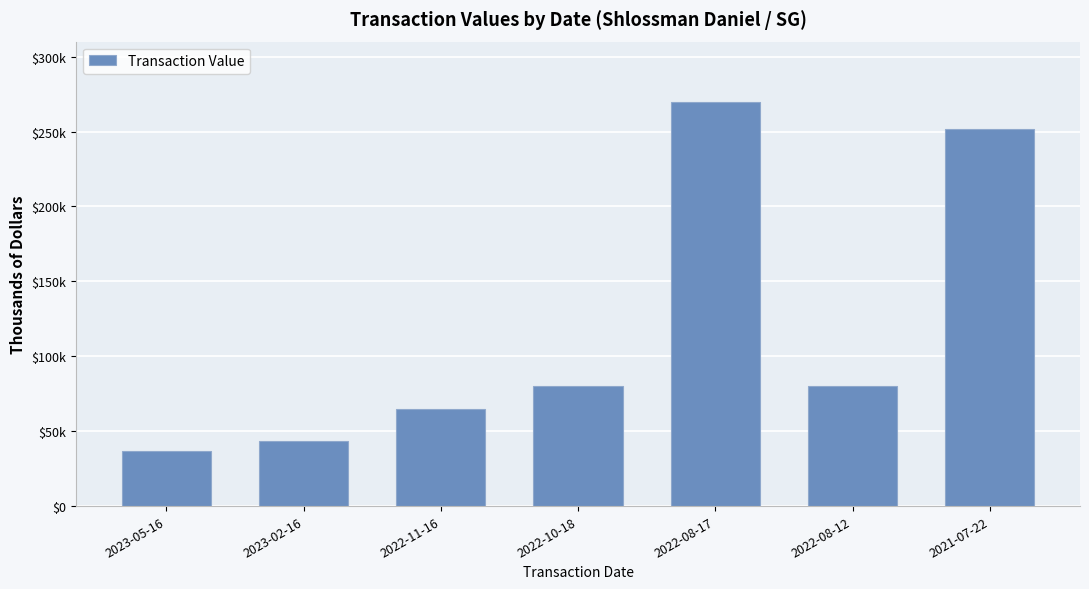

What is the smallest value displayed?

36.6